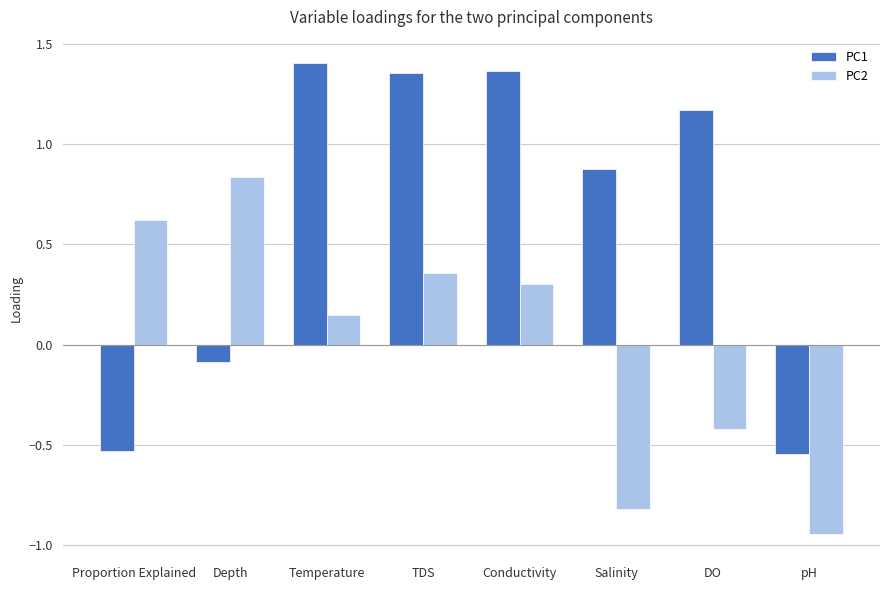

Is the value of PC1 at Conductivity greater than the value of PC2 at TDS?

Yes